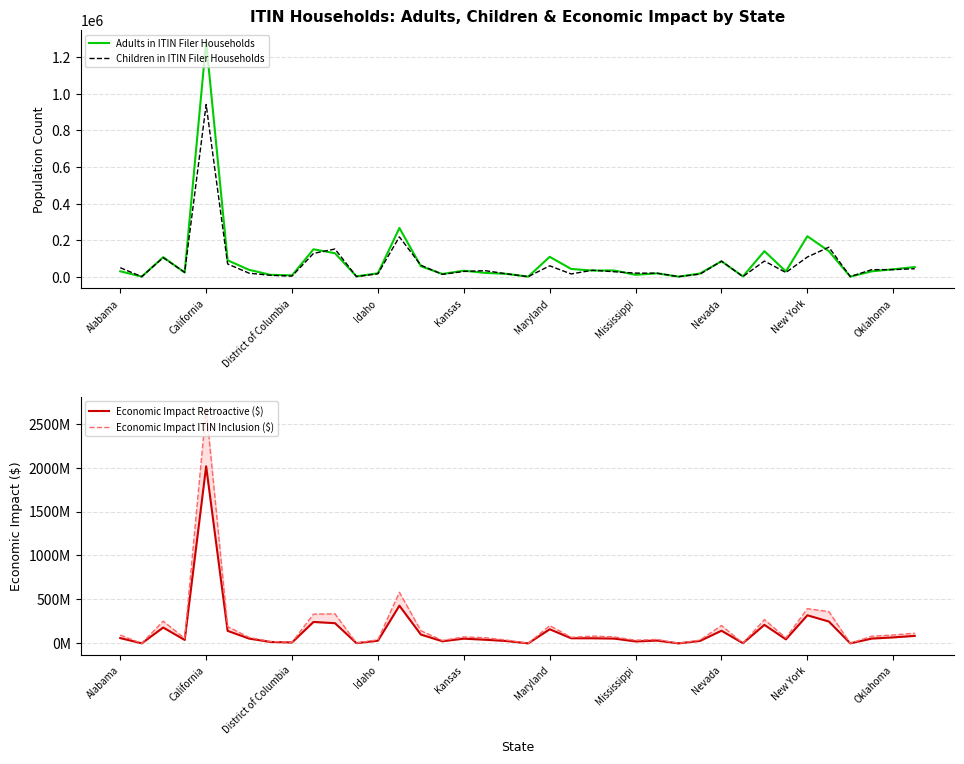

What is the minimum value for Economic Impact Retroactive ($)?

211000